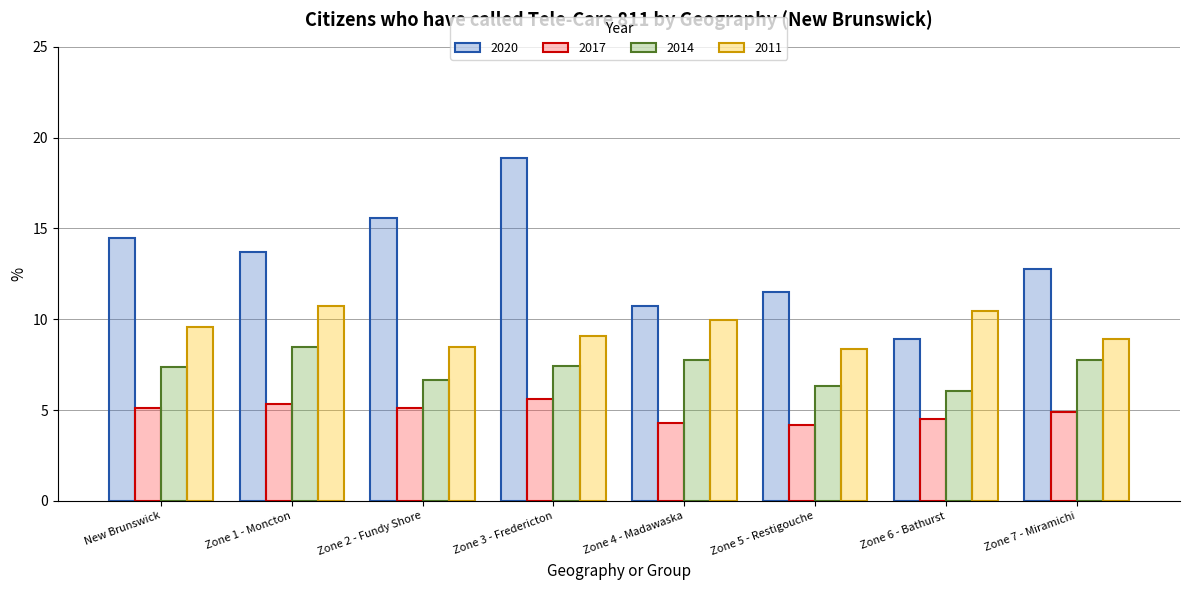

Which series has the largest total across all categories?

2020